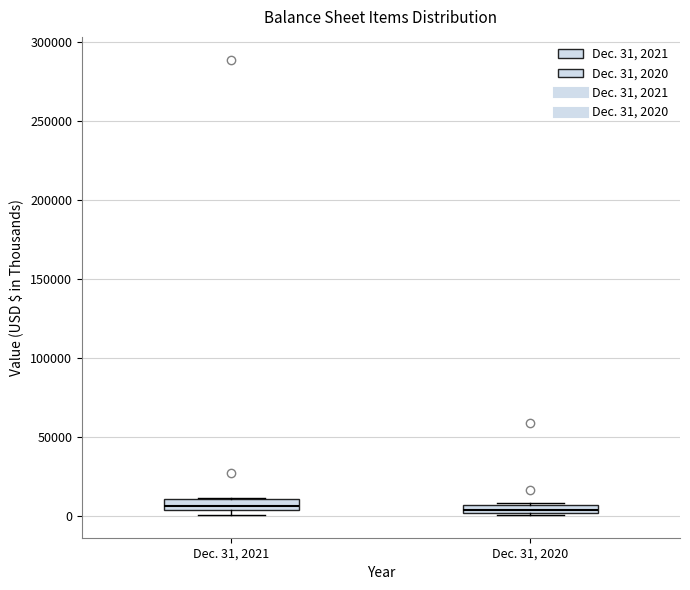

Where is the upper edge of the box for Dec. 31, 2020 on the y-axis? The values are not printed on the chart, so give them approximately, as read against the axis.

5000